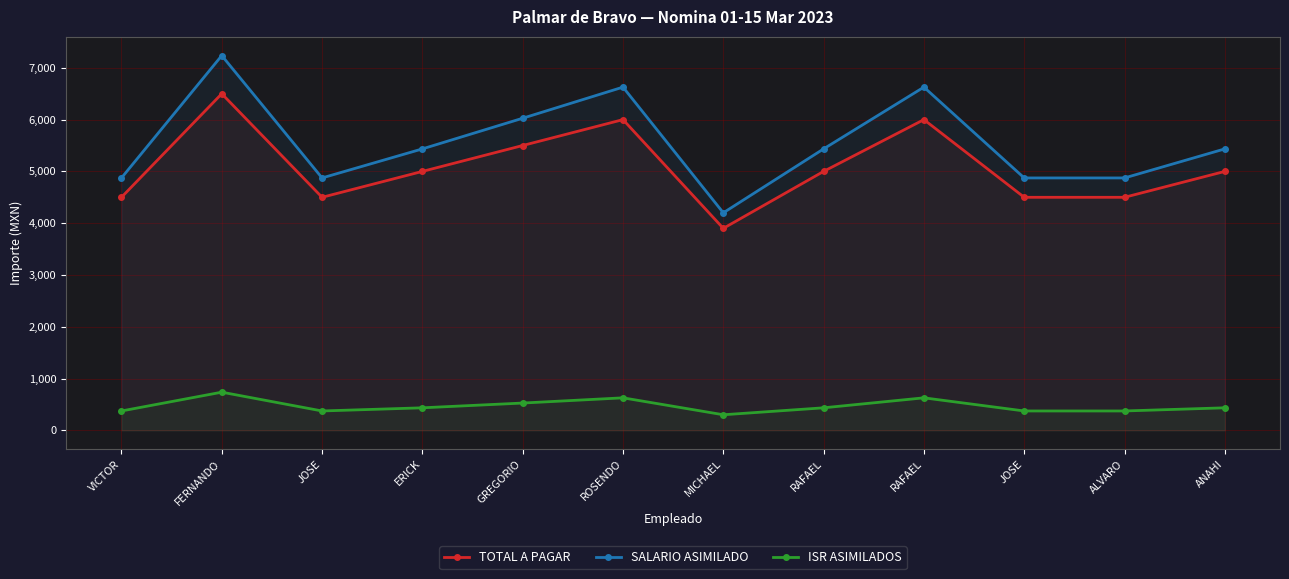

The TOTAL A PAGAR series shows 8093.5 at RAFAEL. True or false?

False